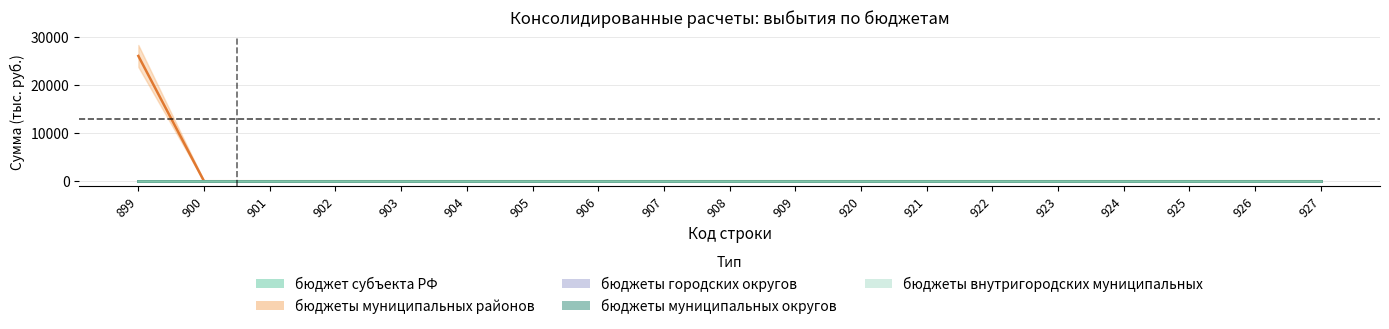

Rank the series by their maximum value, from lowest to highest.

бюджет субъекта РФ, бюджеты городских округов, бюджеты муниципальных округов, бюджеты внутригородских муниципальных, бюджеты муниципальных районов